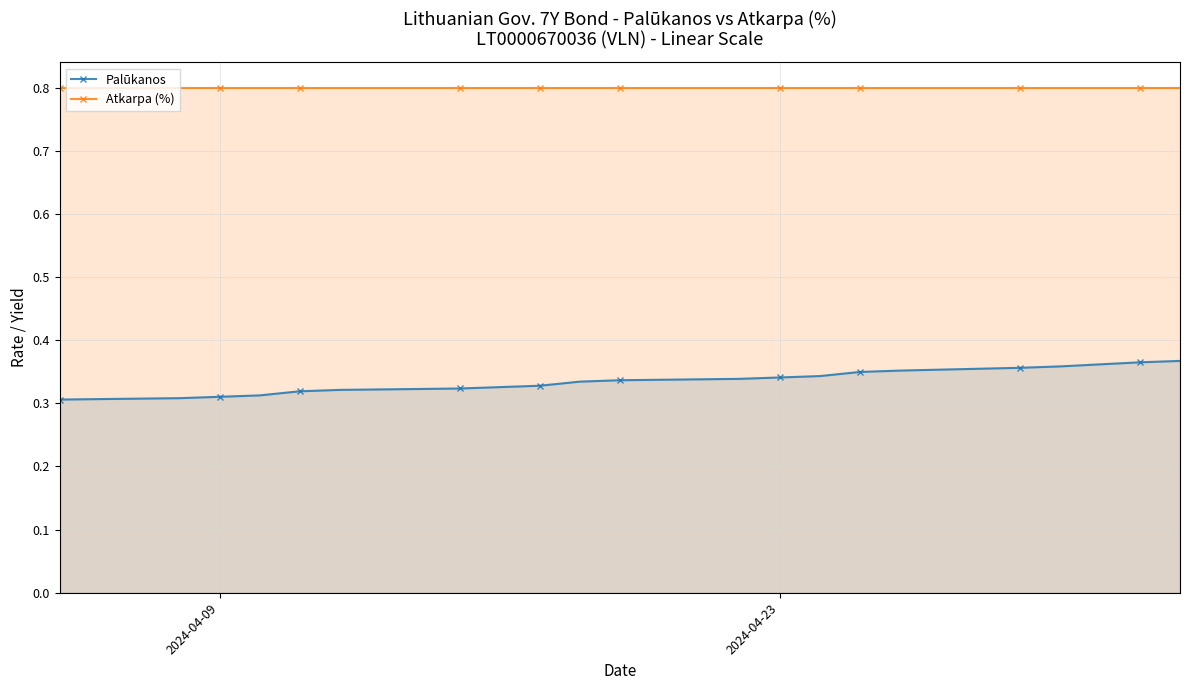

Which series has the largest total across all categories?

Atkarpa (%)